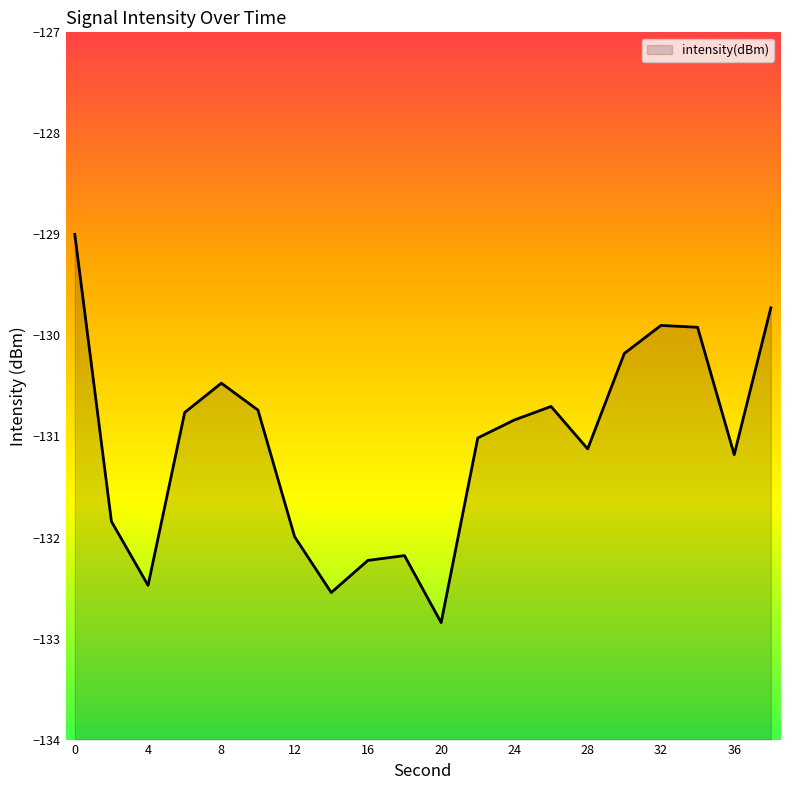

Count the number of values greater than -130.

4